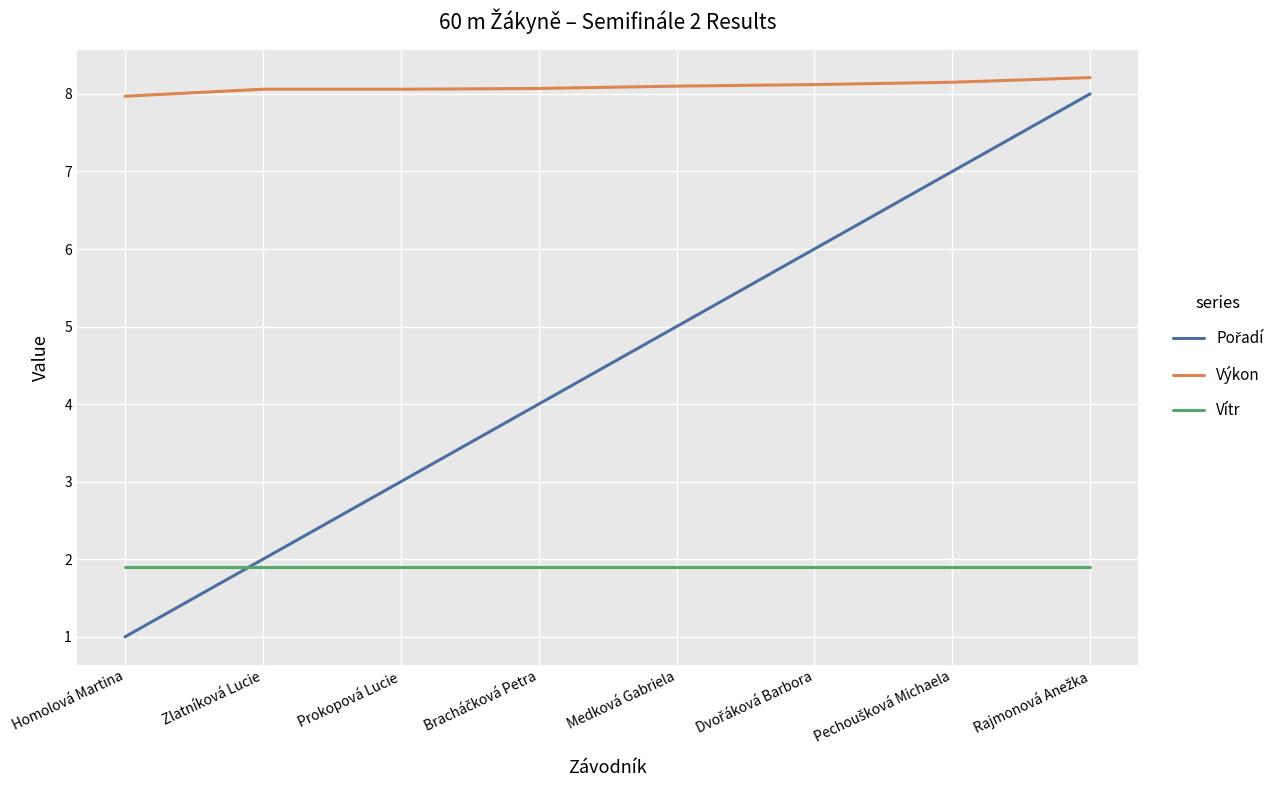

Which series has the largest total across all categories?

Výkon